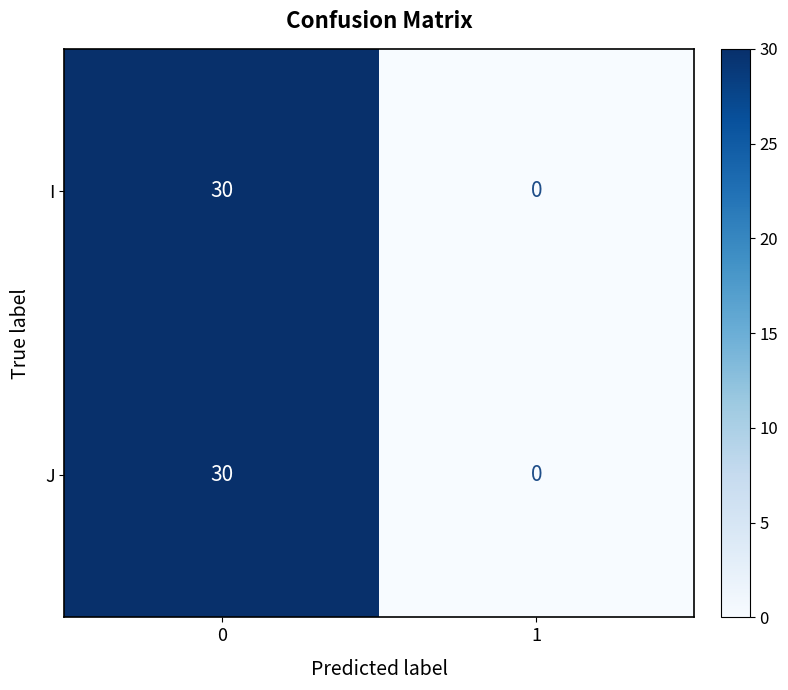

Rank the categories by J value from lowest to highest.

1, 0